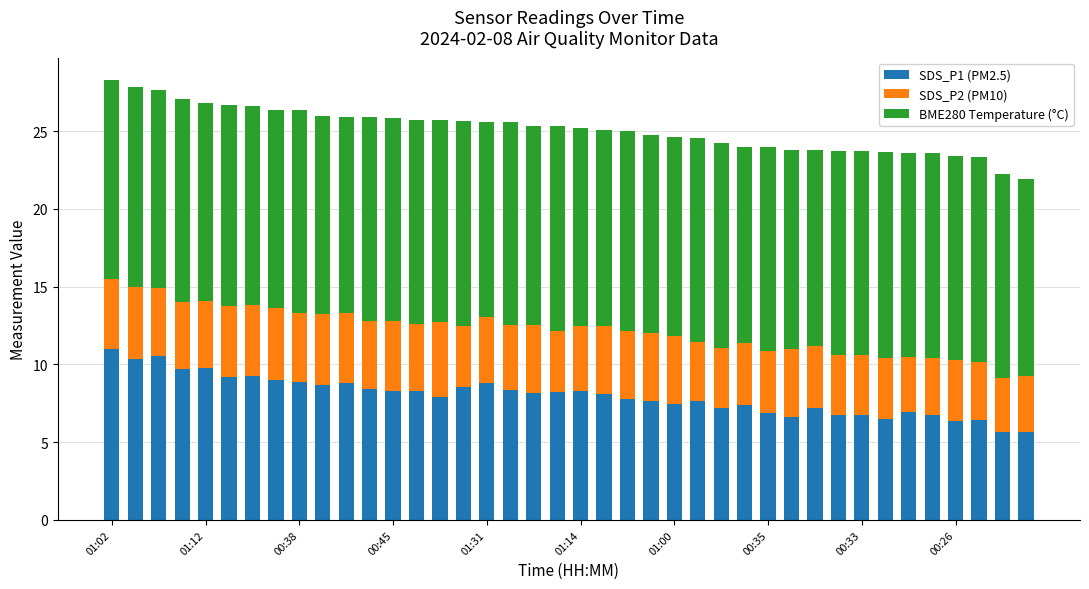

What is the average value of the SDS_P1 (PM2.5) series?

8.0